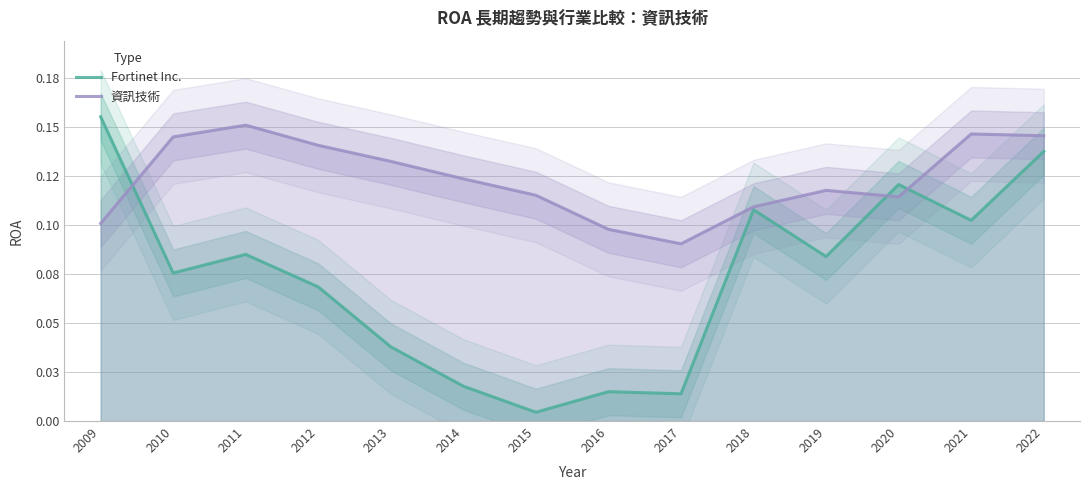

Which category has the highest value in the 資訊技術 series?

2011